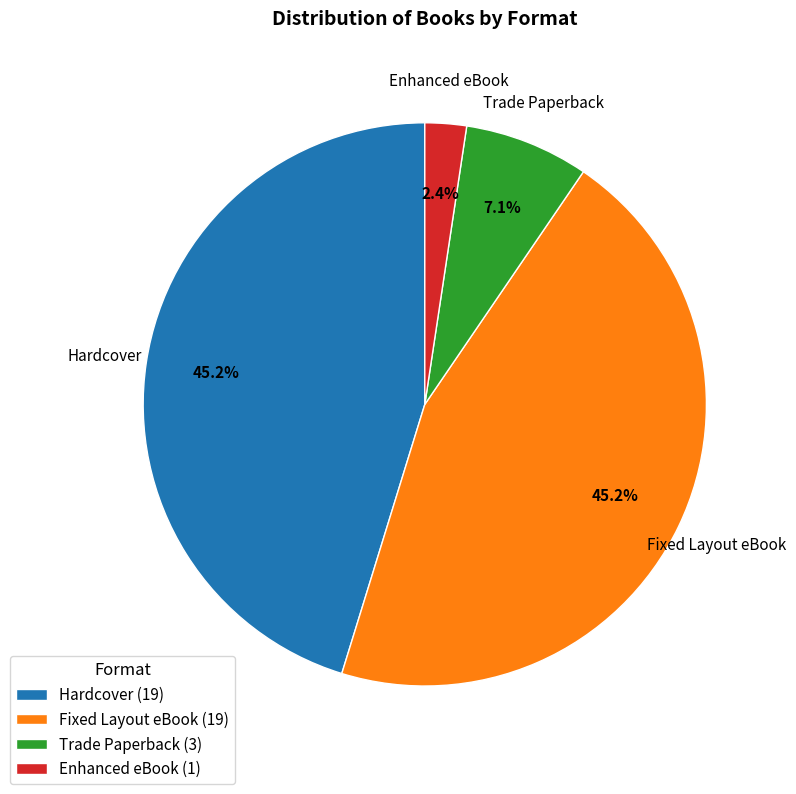

How much of the chart is everything except Fixed Layout eBook?

54.8%